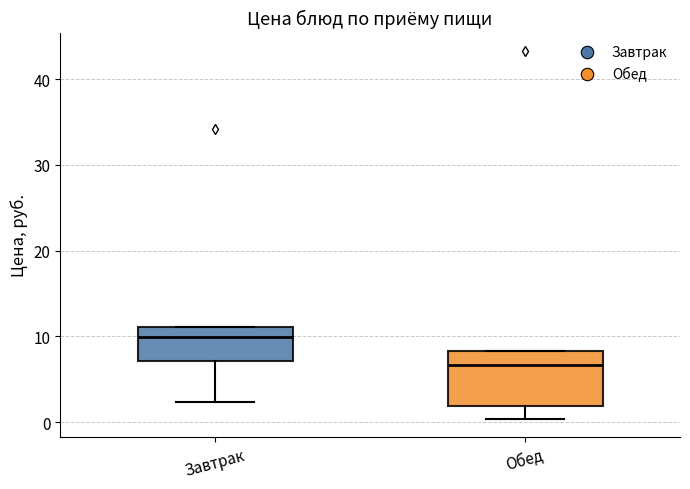

Which box has the lowest median line?

Обед